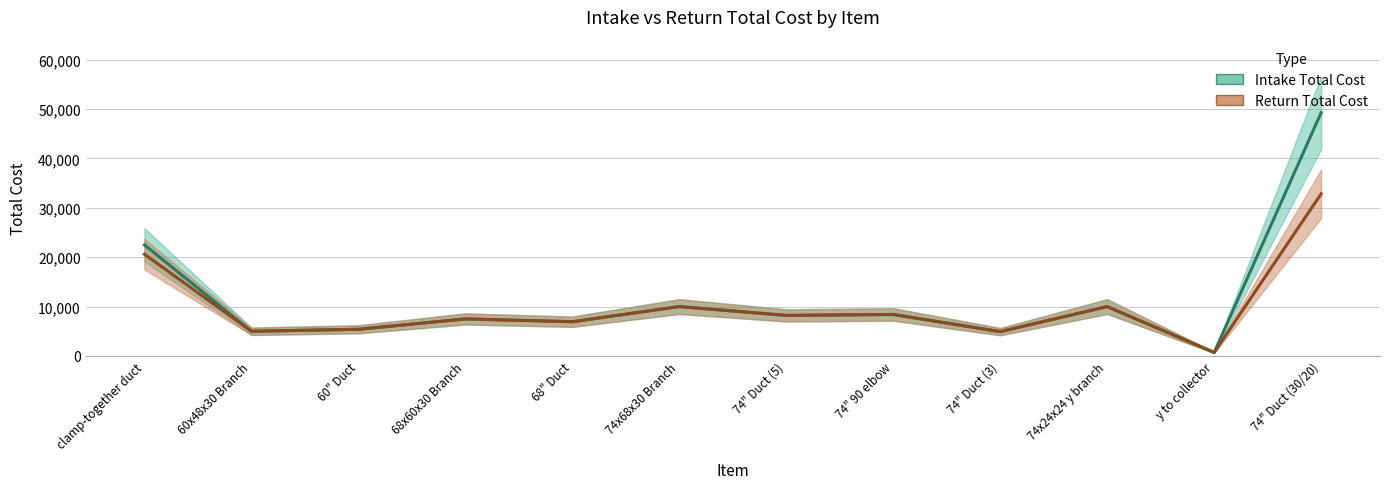

At which label does Intake Total Cost first exceed 8213?

clamp-together duct